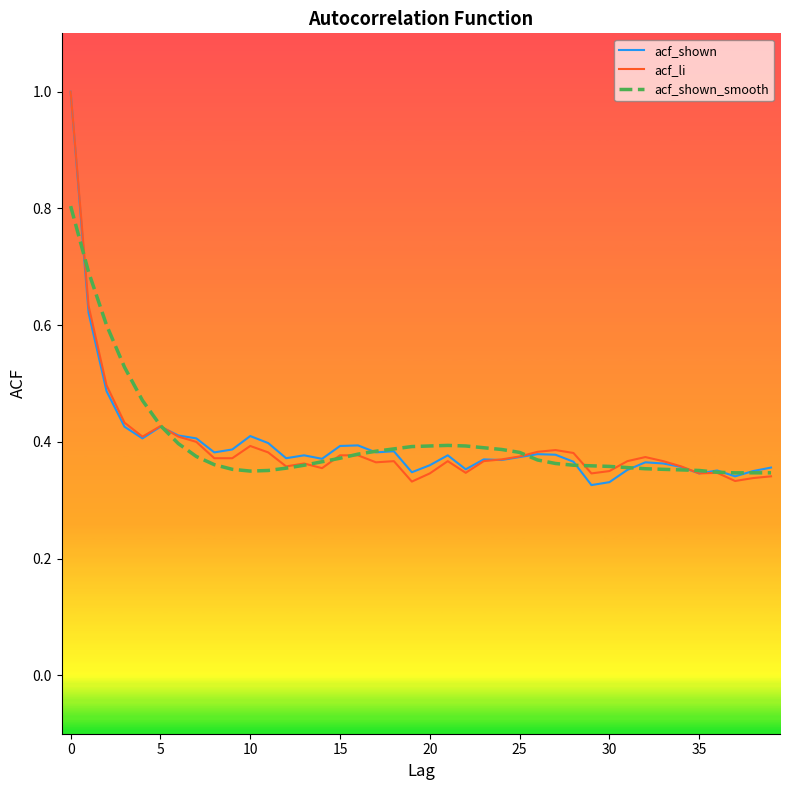

How many acf_shown_smooth values are between 0 and 1?

40